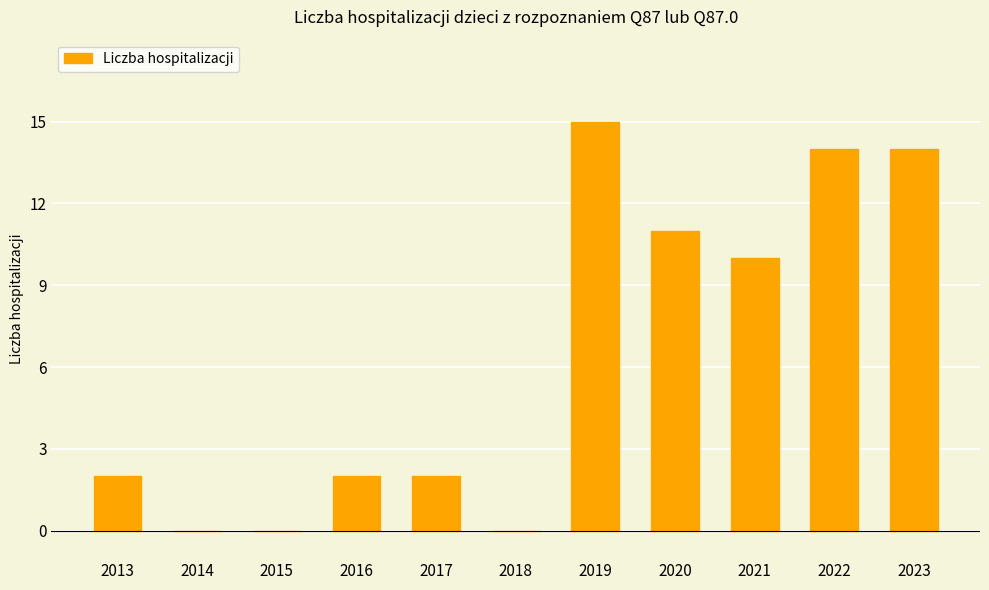

Does the chart contain stacked bars?

No